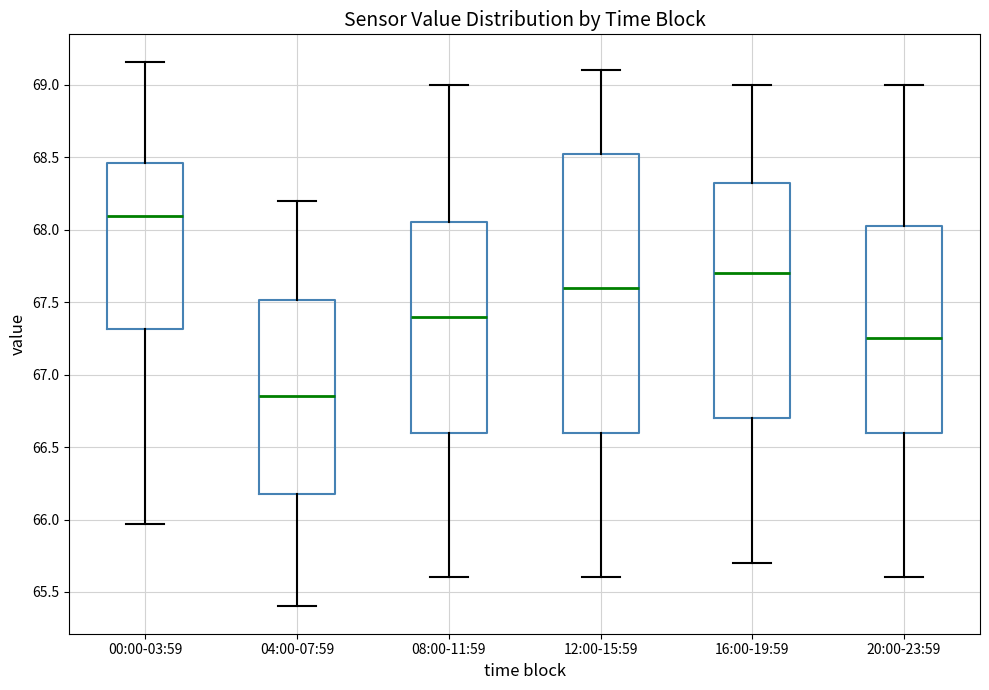

Which box has the highest median line?

00:00-03:59